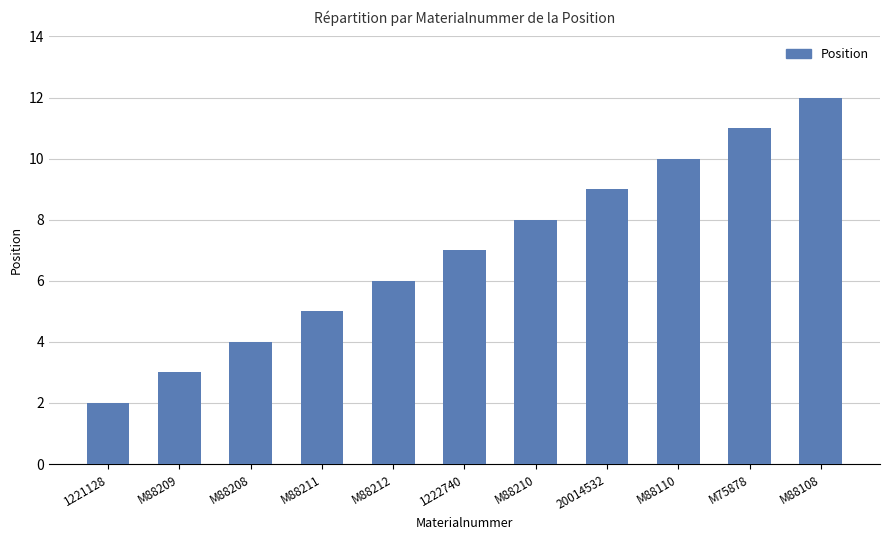

List the labels in order of value, smallest first.

1221128, M88209, M88208, M88211, M88212, 1222740, M88210, 20014532, M88110, M75878, M88108